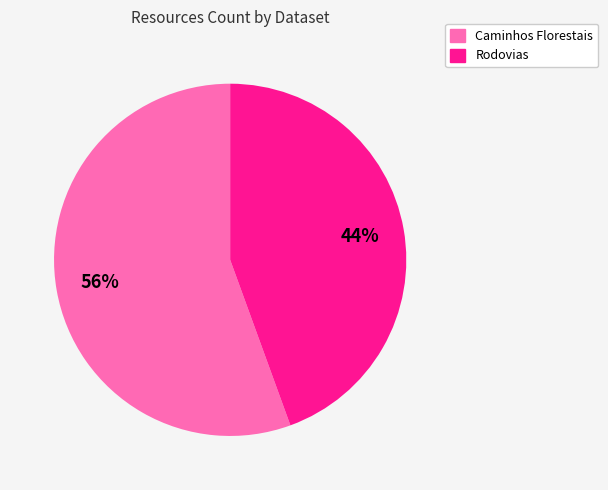

To the nearest percent, what portion does Rodovias represent?

44%